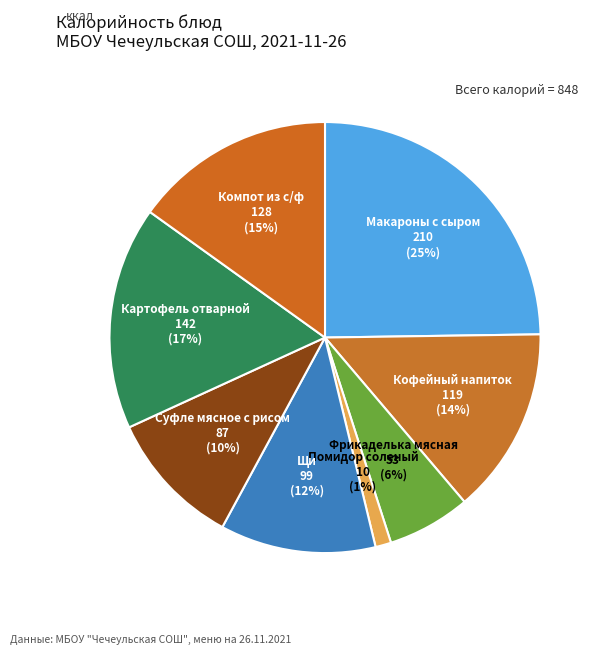

Is there any slice that represents more than half of the pie?

No